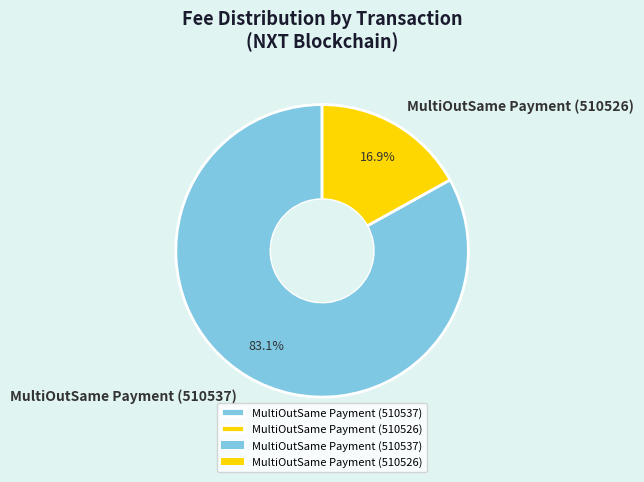

Is there a majority slice in this chart?

Yes